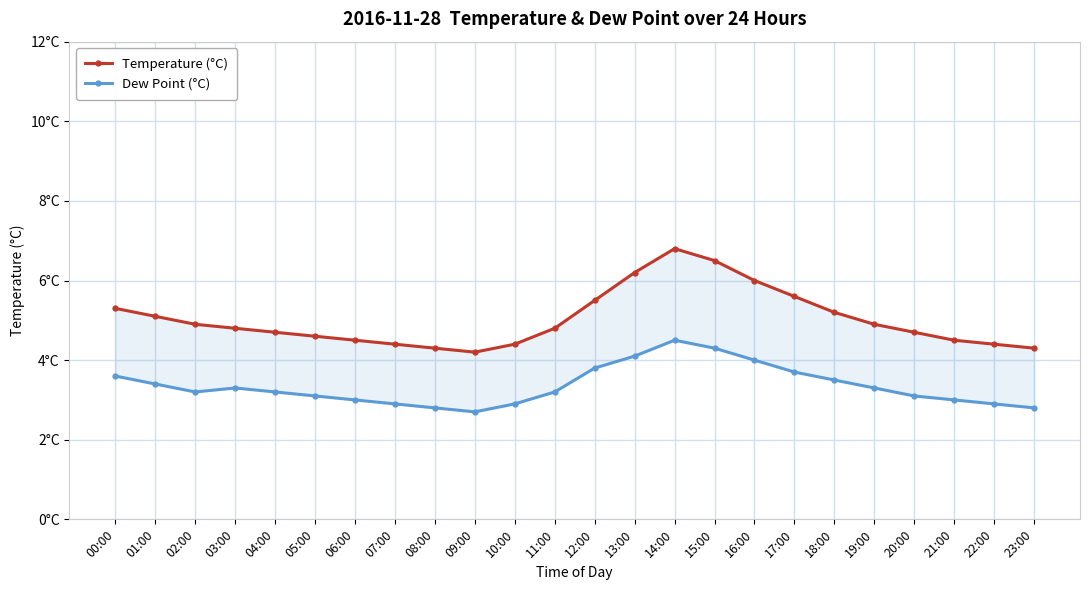

What are all the series names shown in the legend?

Temperature (°C), Dew Point (°C)